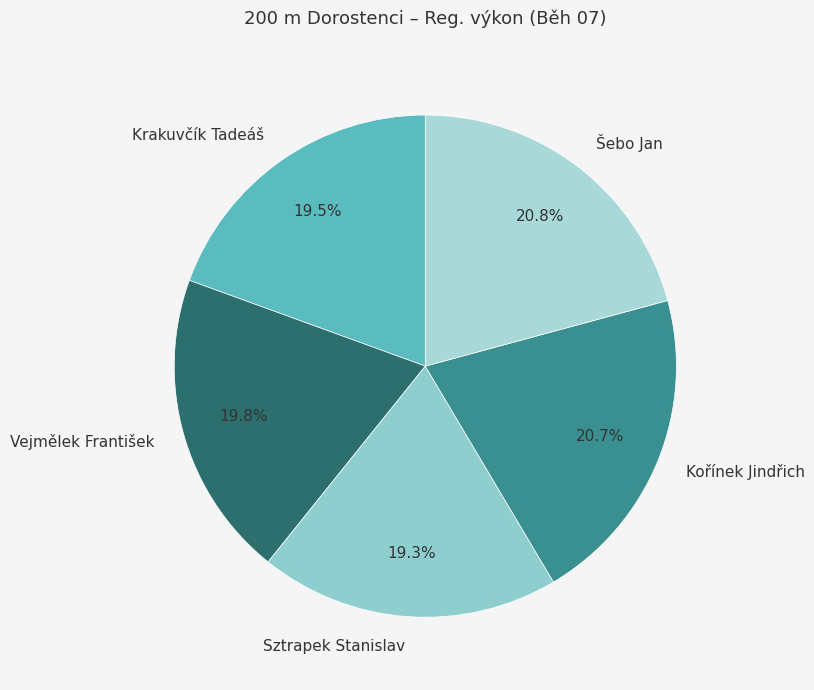

The Sztrapek Stanislav slice represents 19% of the pie. True or false?

True